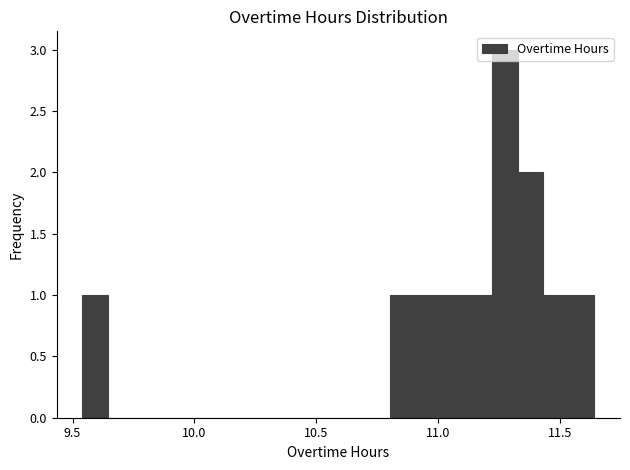

Read against the x-axis, roughly where is the centre of the tallest bar?

11.25